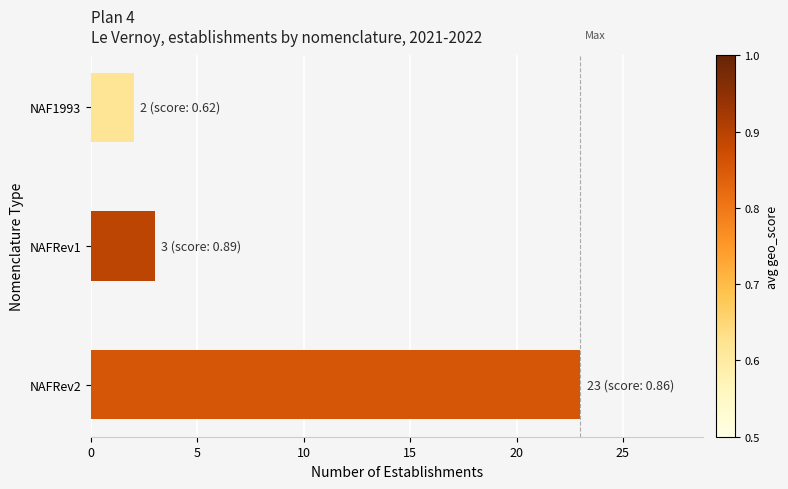

Is it true that the value at NAF1993 is 1?

False